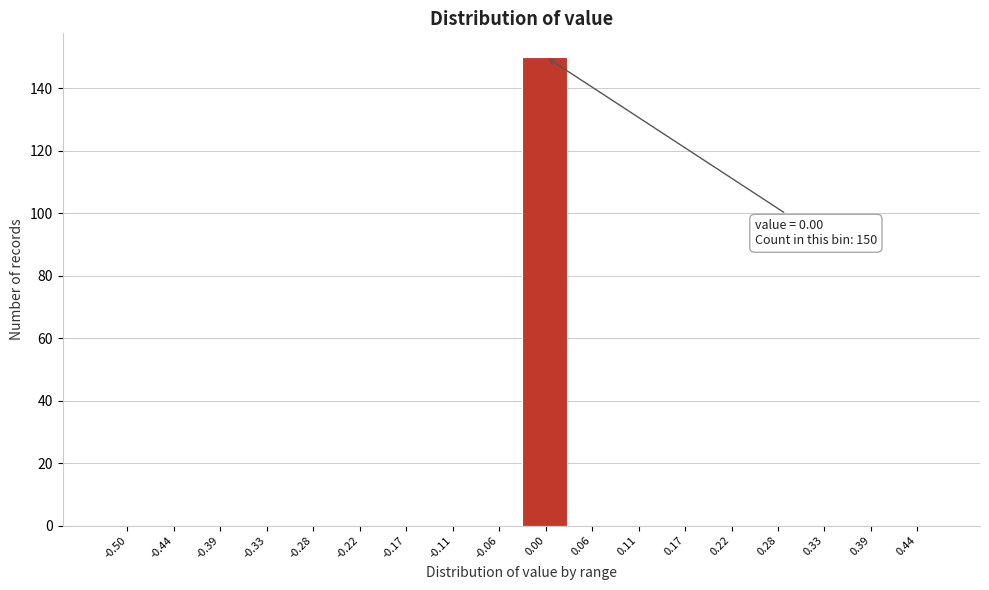

Reading left to right, list all the values displayed in this chart.

-0.50=0	-0.44=0	-0.39=0	-0.33=0	-0.28=0	-0.22=0	-0.17=0	-0.11=0	-0.06=0	0.00=150	0.06=0	0.11=0	0.17=0	0.22=0	0.28=0	0.33=0	0.39=0	0.44=0